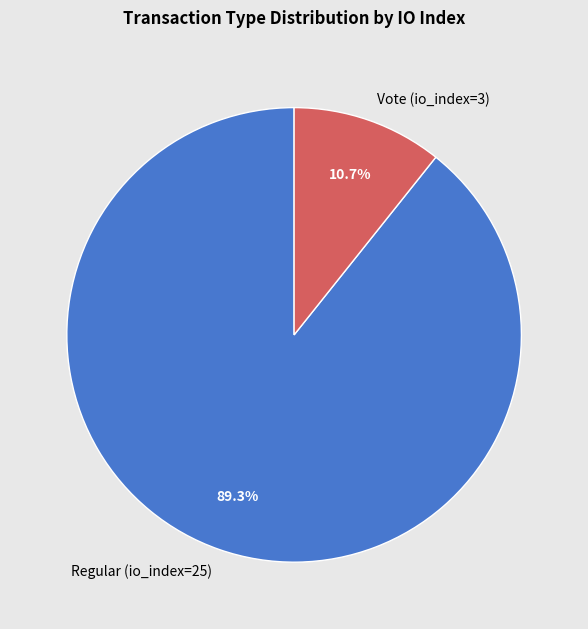

To the nearest percent, what is the difference between the Regular (io_index=25) and Vote (io_index=3) slice percentages?

79%